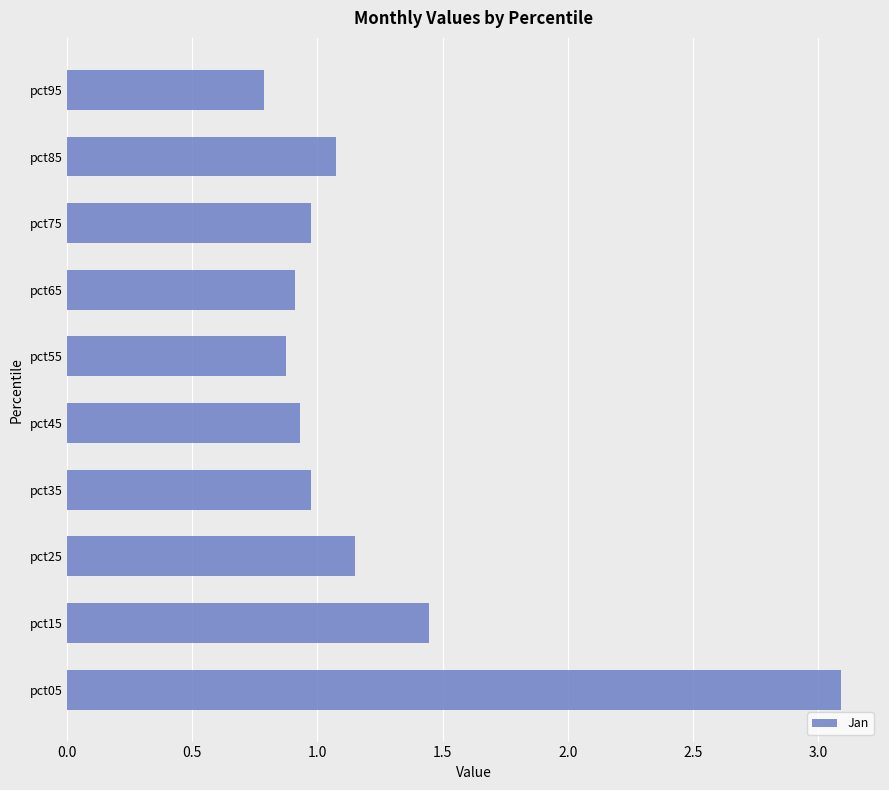

What is the maximum value shown in the chart?

3.1